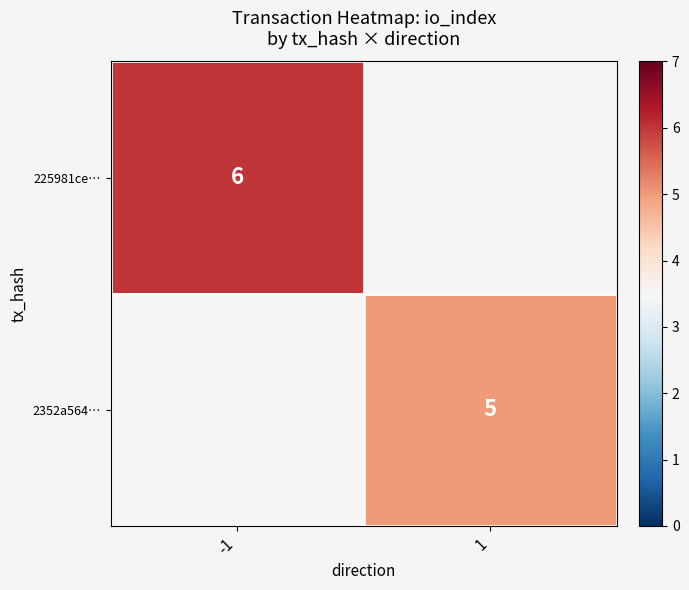

At which category does the chart reach its minimum across all series?

1